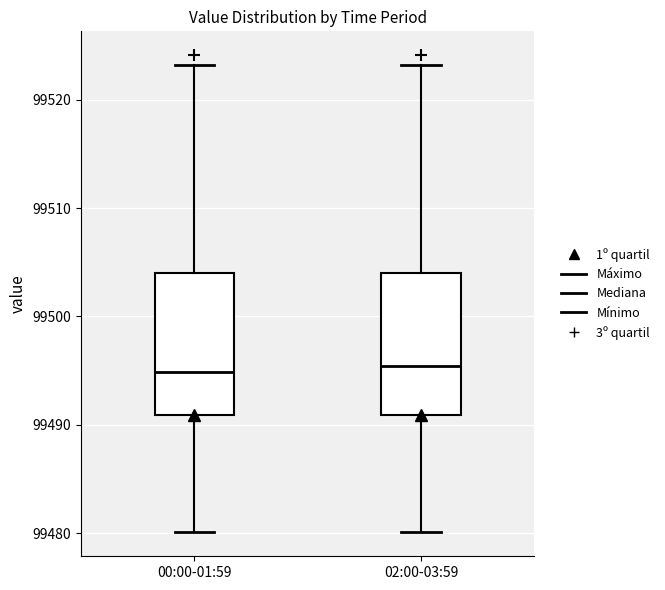

Reading left to right, transcribe this box plot: for each box, give where its median line is, the range the box spans, and where its two whiskers end, as read against the y-axis. The values are not printed on the chart, so give them approximately, as read against the axis.

00:00-01:59: median 99495, box 99491 to 99504, whiskers 99480 to 99523
02:00-03:59: median 99495, box 99491 to 99504, whiskers 99480 to 99523